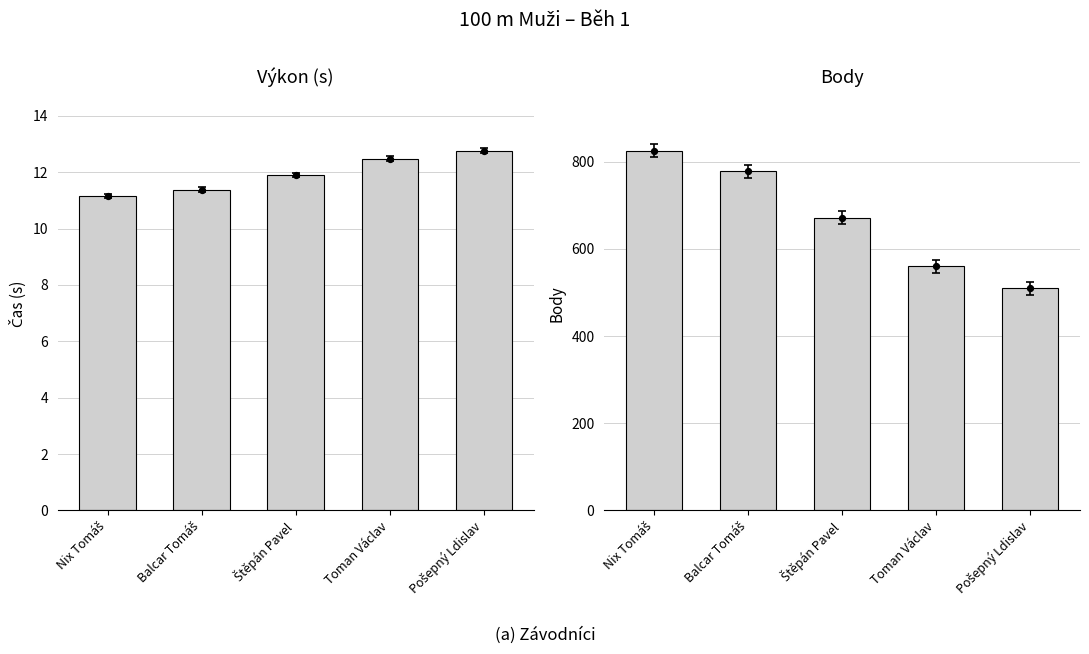

At which category is the sum across all series the highest?

Nix Tomáš